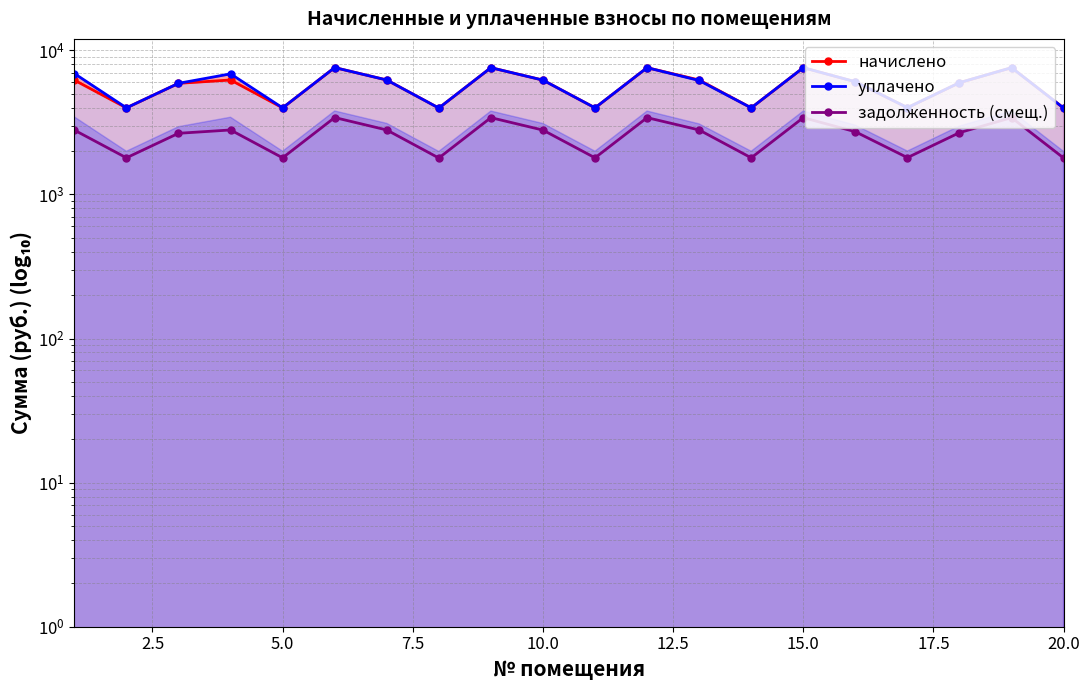

True or false: уплачено and задолженность (смещ.) intersect in this chart.

False